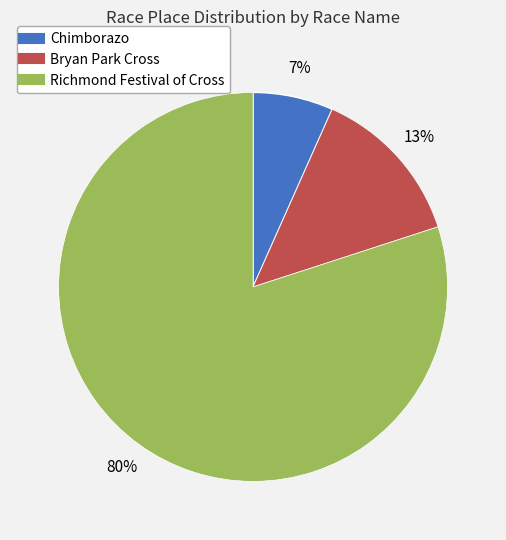

To the nearest percent, what portion does Chimborazo represent?

7%